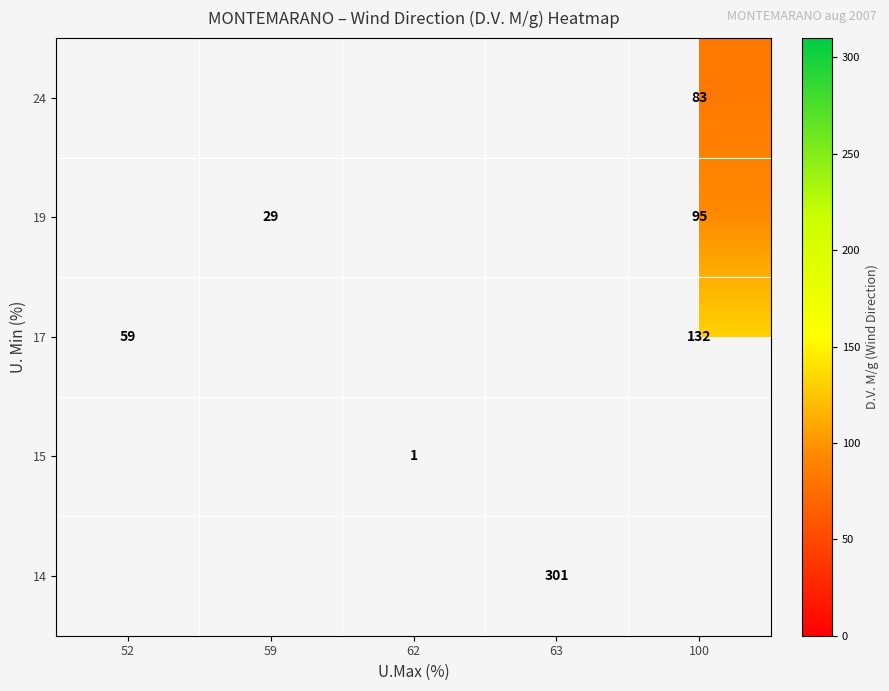

True or false: 19 has a value of 95 at 100.

True